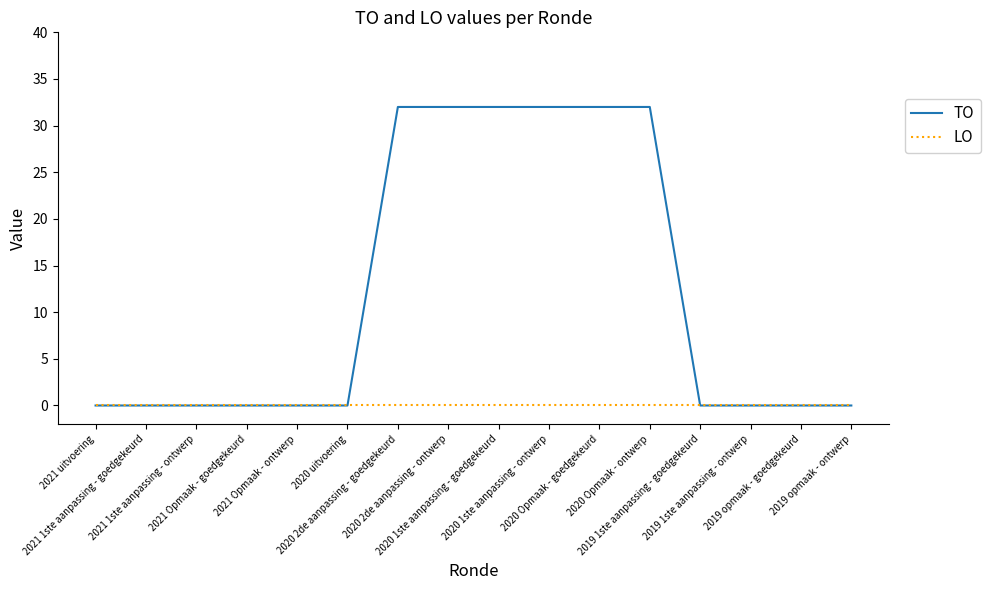

What is the highest value of the TO series?

32